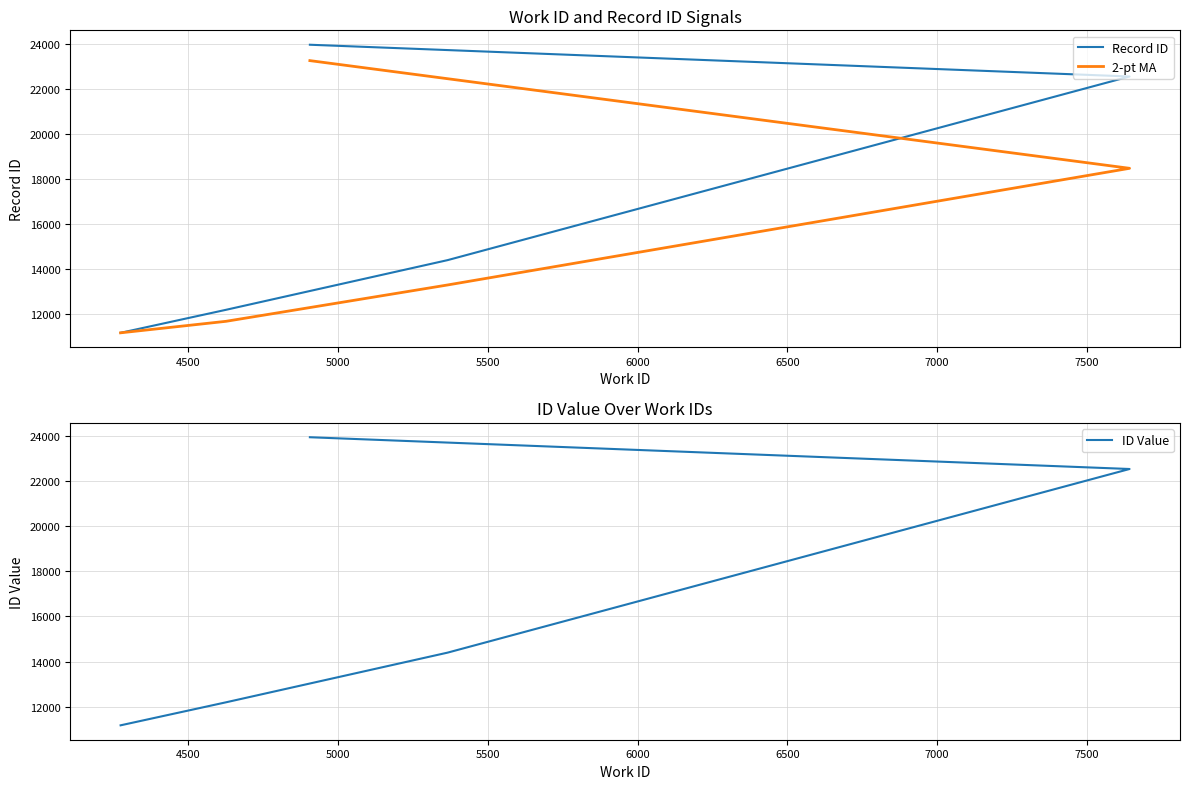

Which series has the largest total across all categories?

Record ID